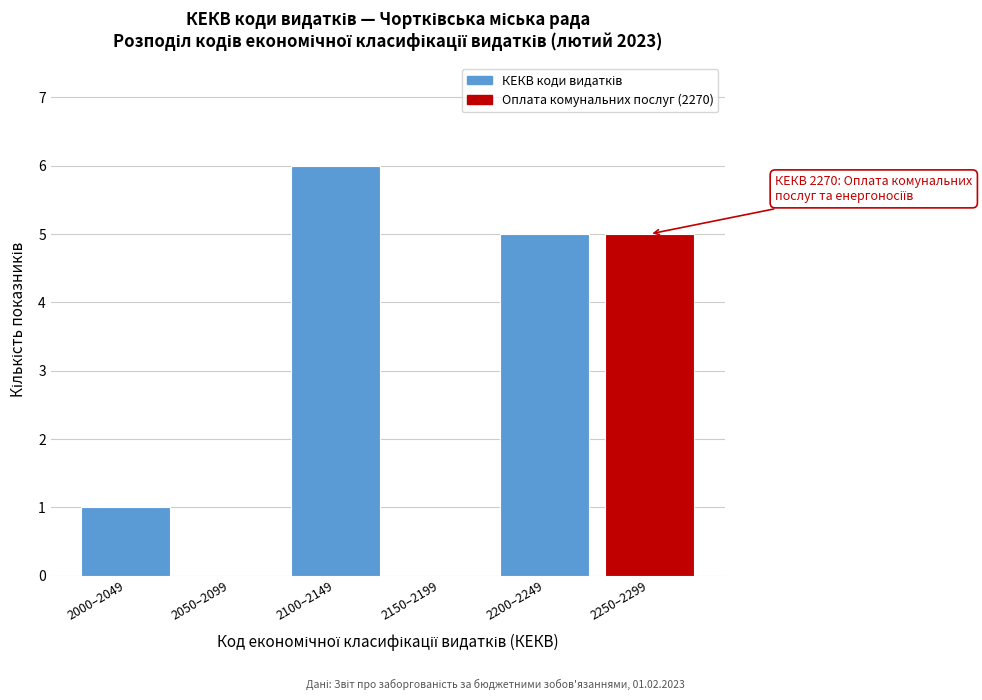

Reading left to right, extract all data points from this chart.

2000–2049=1	2050–2099=0	2100–2149=6	2150–2199=0	2200–2249=5	2250–2299=5